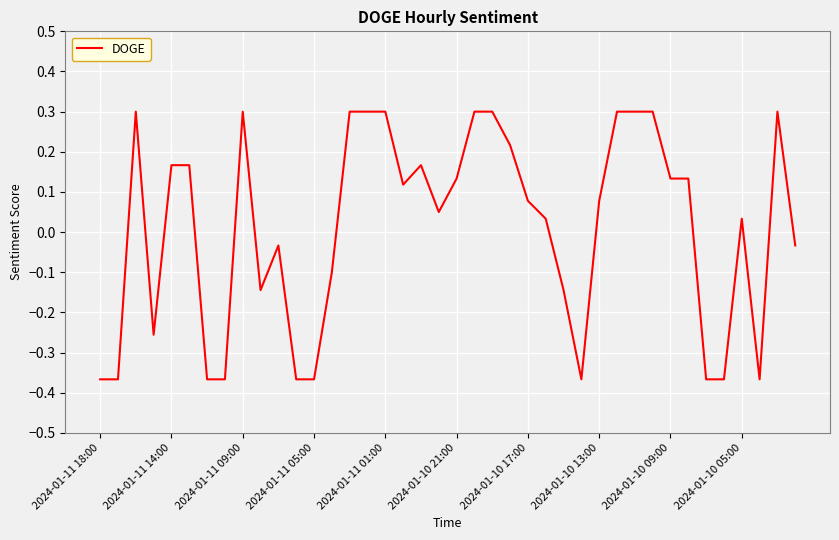

What is the maximum value shown in the chart?

0.3